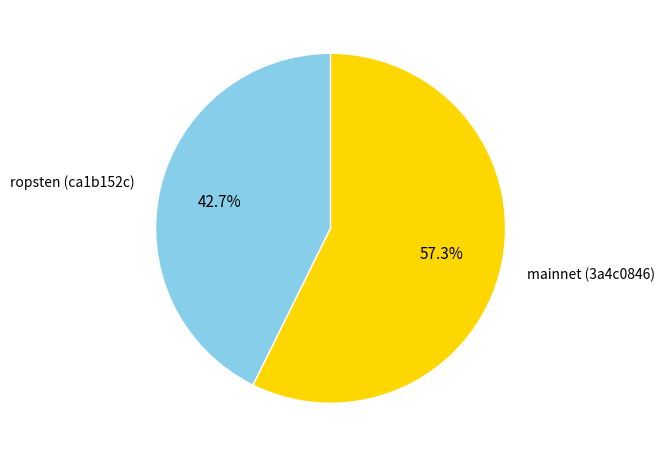

How many segments does this pie chart have?

2